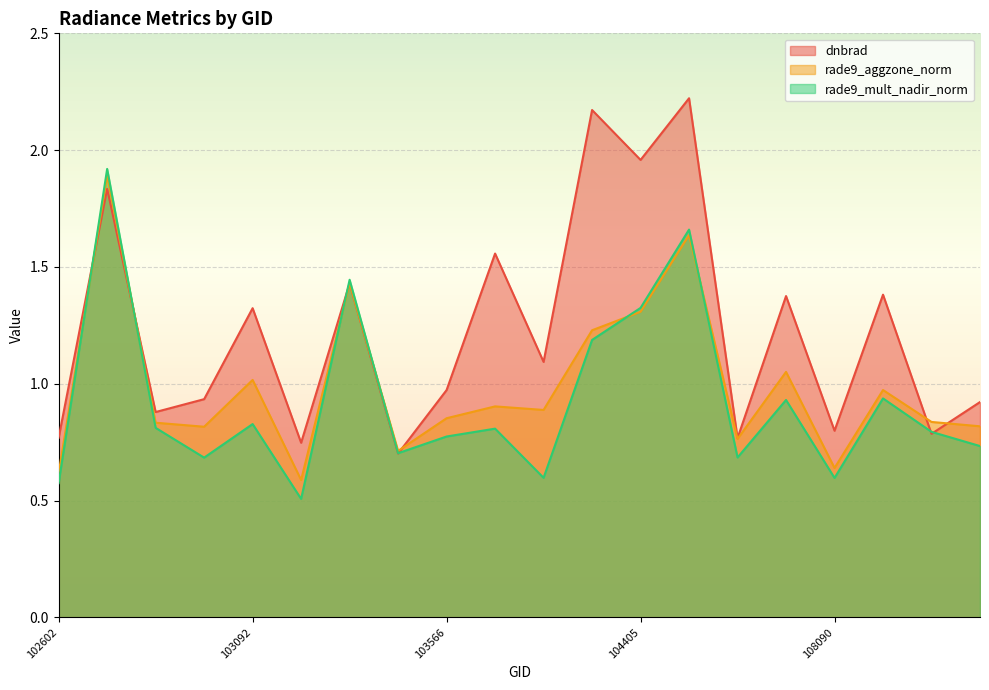

Which category has the highest value in the rade9_aggzone_norm series?

102724